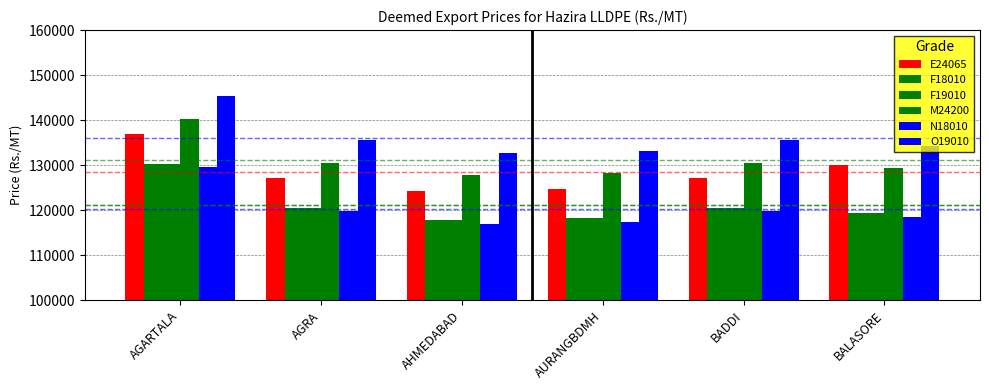

How many data points in F18010 are less than 120597?

3